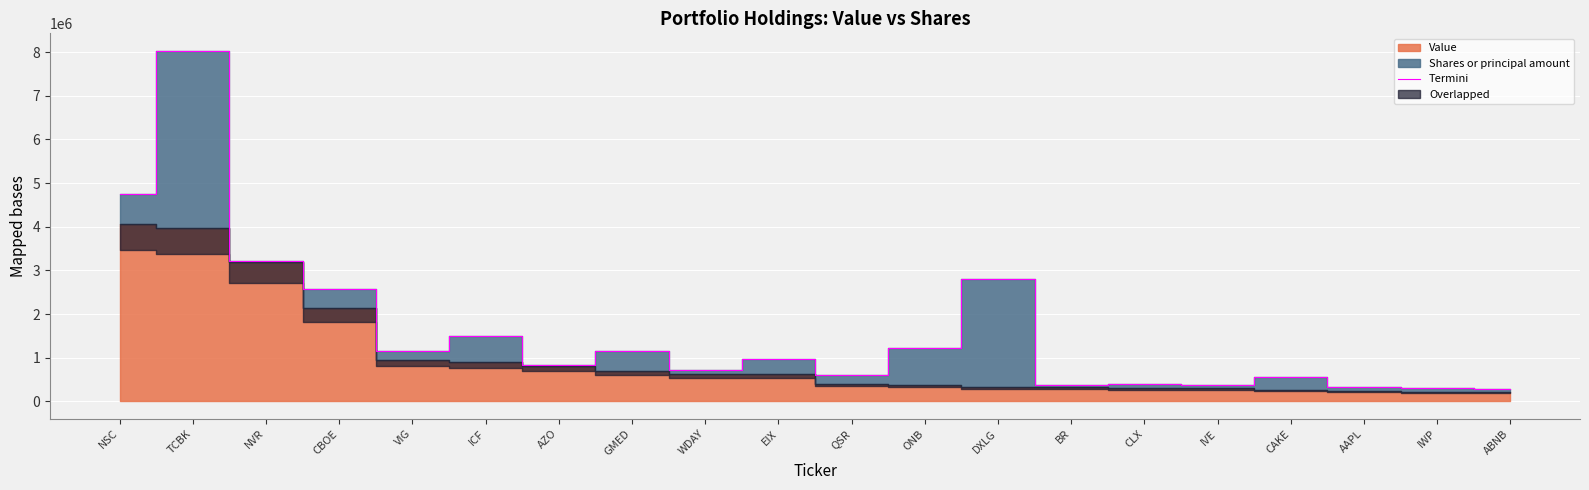

True or false: Termini has a value of 842348.8 at CAKE.

False